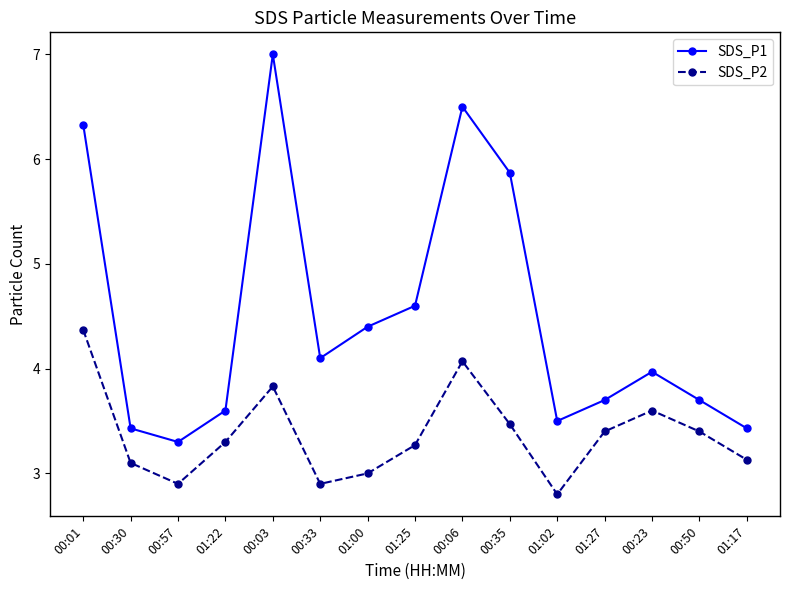

Does the chart display data point markers on the line(s)?

Yes